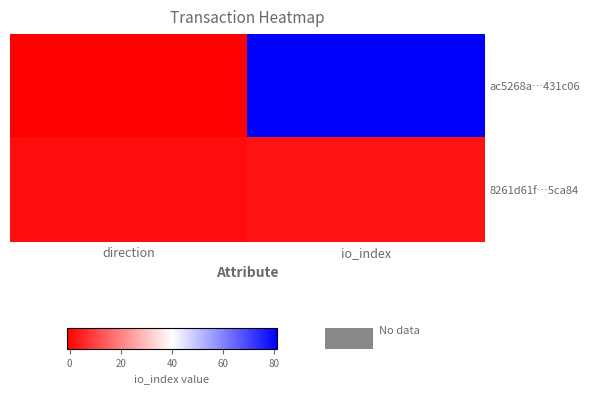

Reading left to right, what are all the values shown in this chart?

ac5268a…431c06: direction=-1	io_index=81
8261d61f…5ca84: direction=1	io_index=2